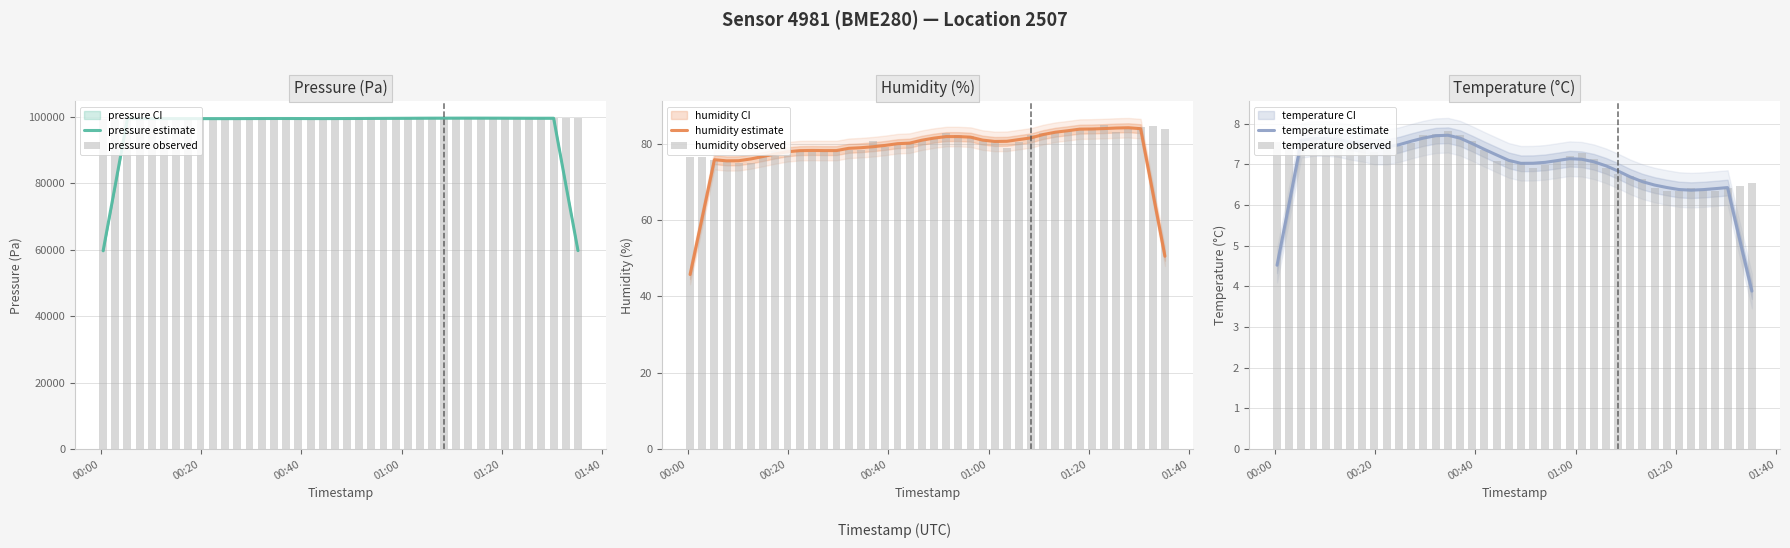

What is the greatest value displayed?

99577.6